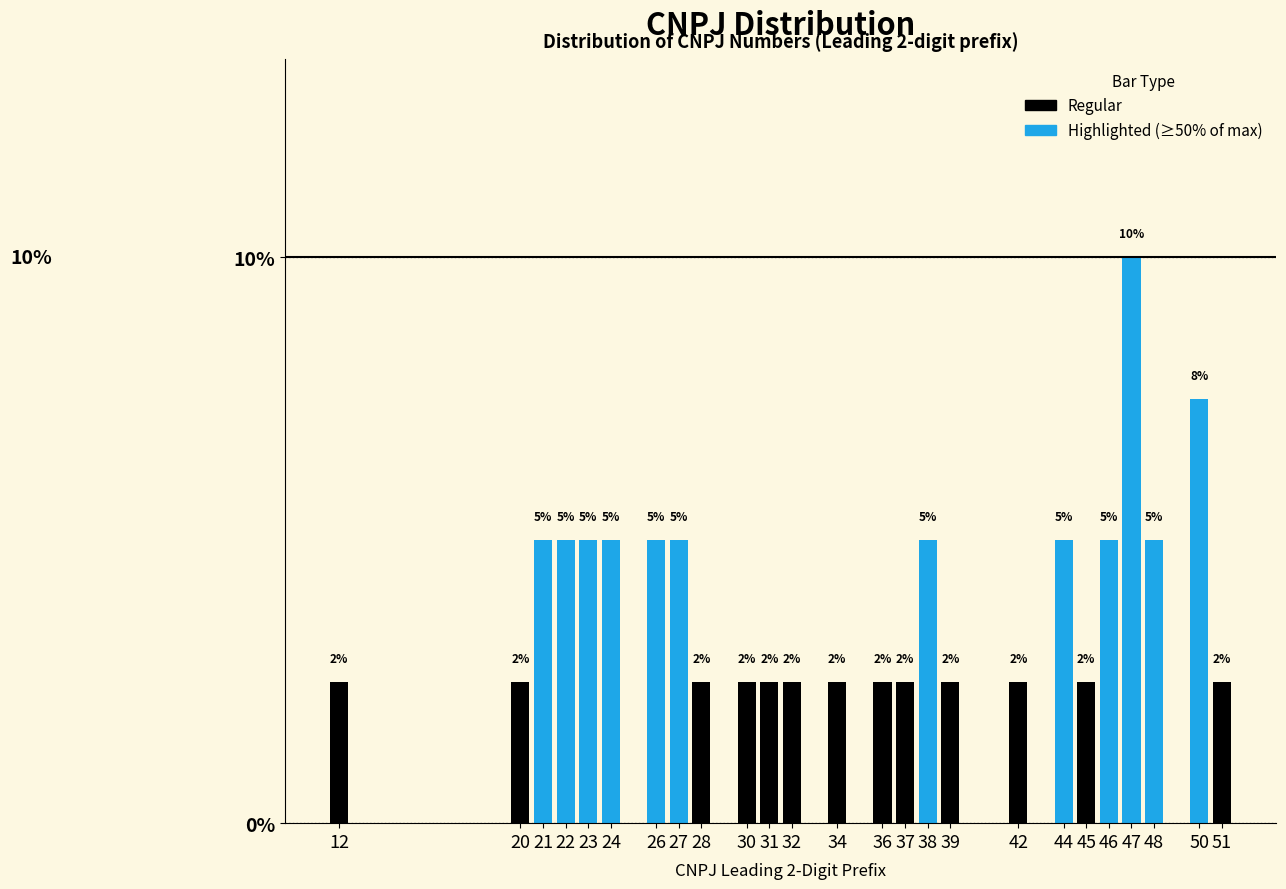

Are the bars horizontal?

No